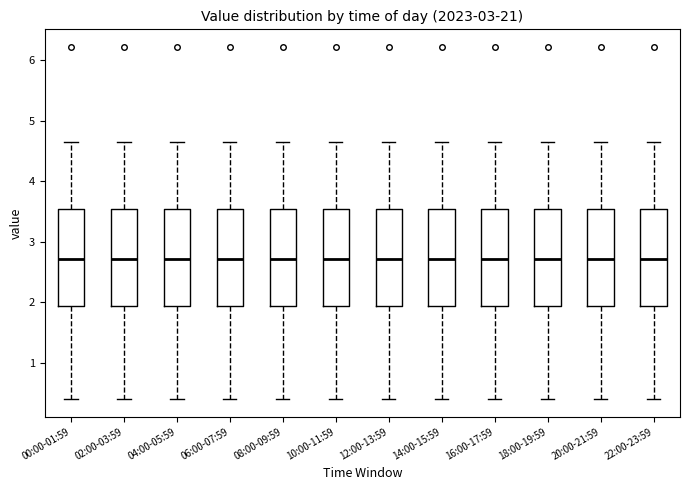

Where is the upper edge of the box for 02:00-03:59 on the y-axis? The values are not printed on the chart, so give them approximately, as read against the axis.

3.5